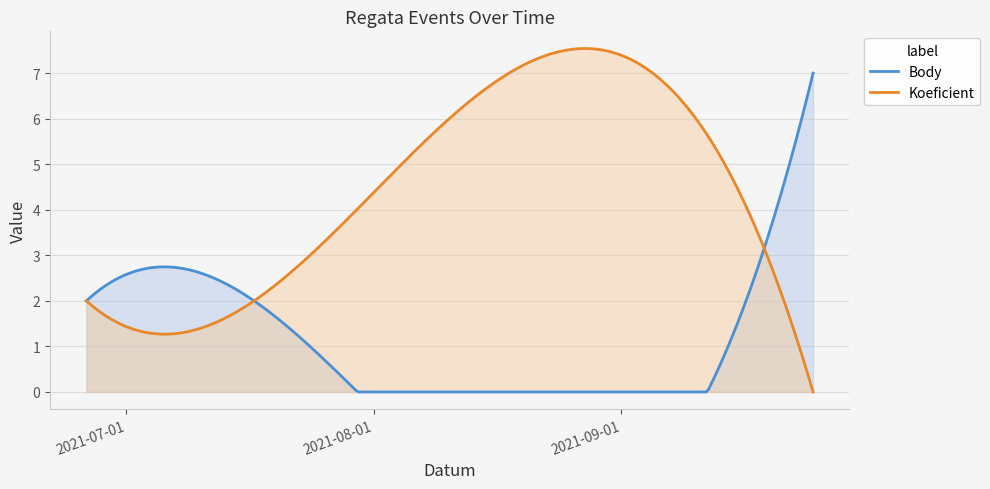

List the series in order of their overall mean, lowest first.

Body, Koeficient